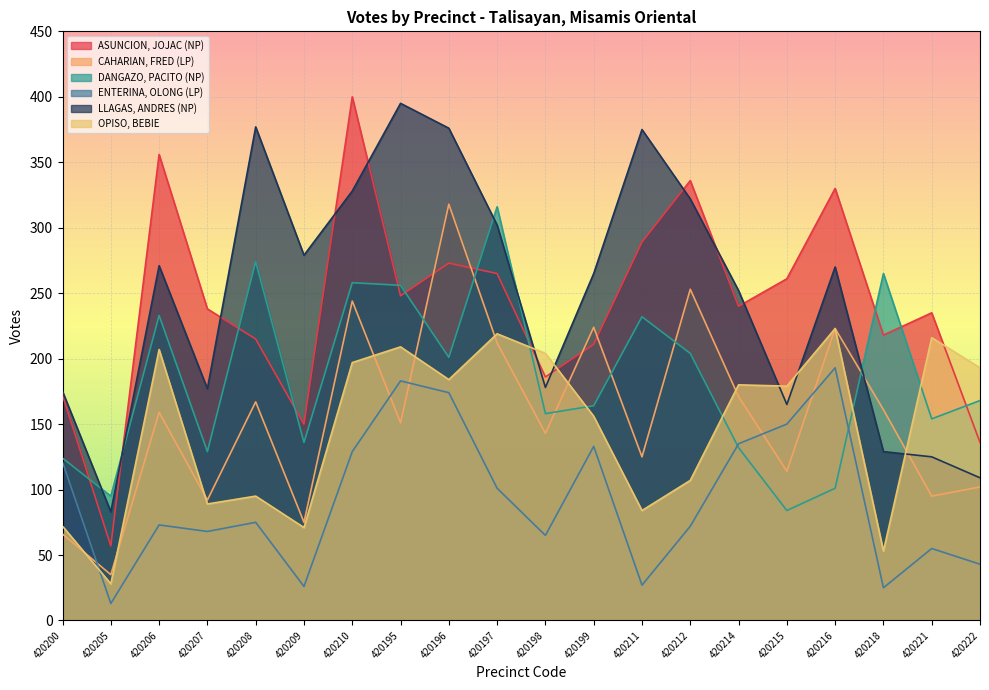

Where do OPISO, BEBIE and LLAGAS, ANDRES (NP) first cross each other?

420197 and 420198